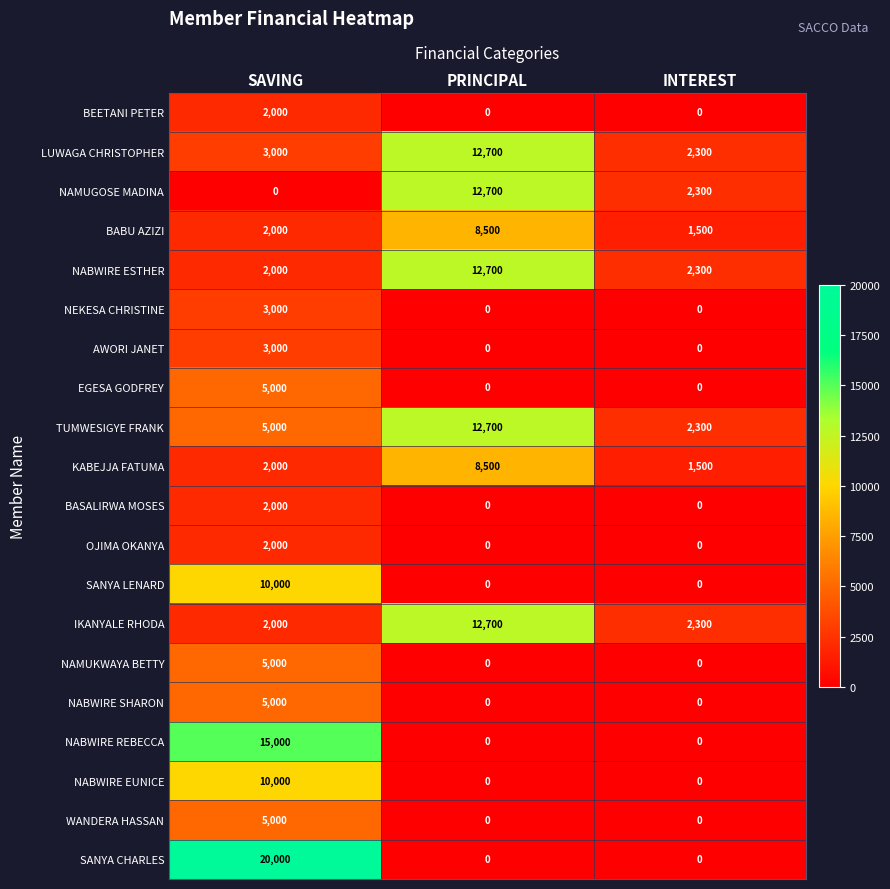

What is the total value across all series at PRINCIPAL?

80500